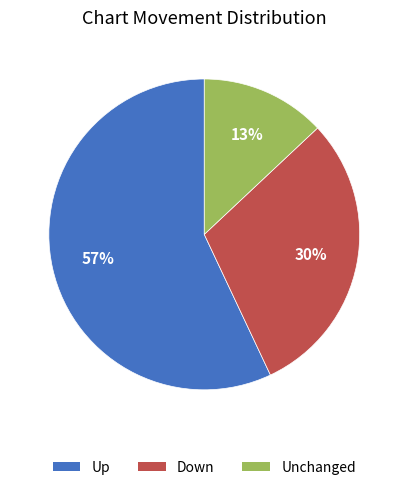

To the nearest percent, what is the difference between the largest and smallest slice percentages?

44%